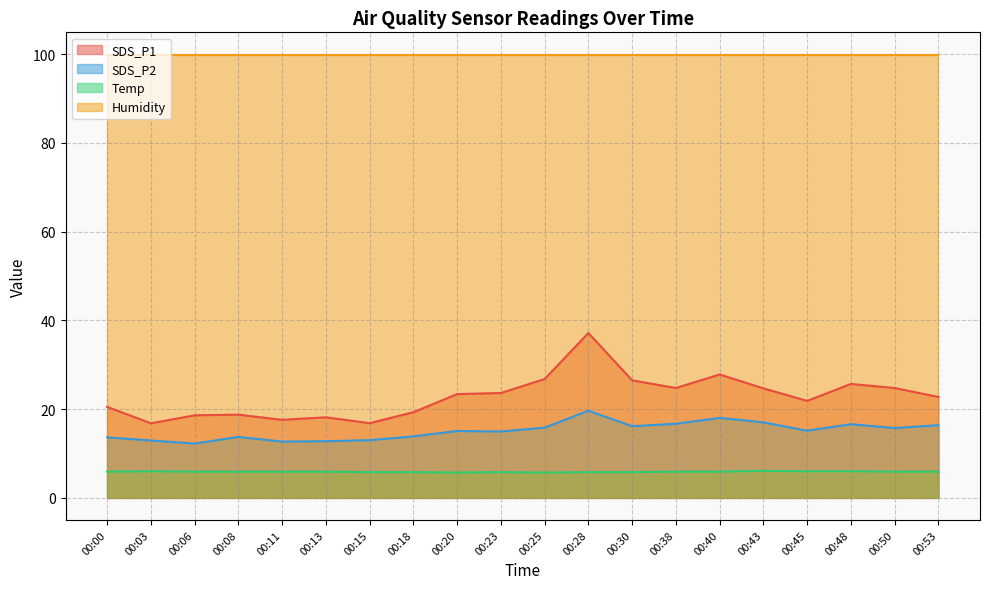

Between 00:53 and 00:38, which is larger?

00:38